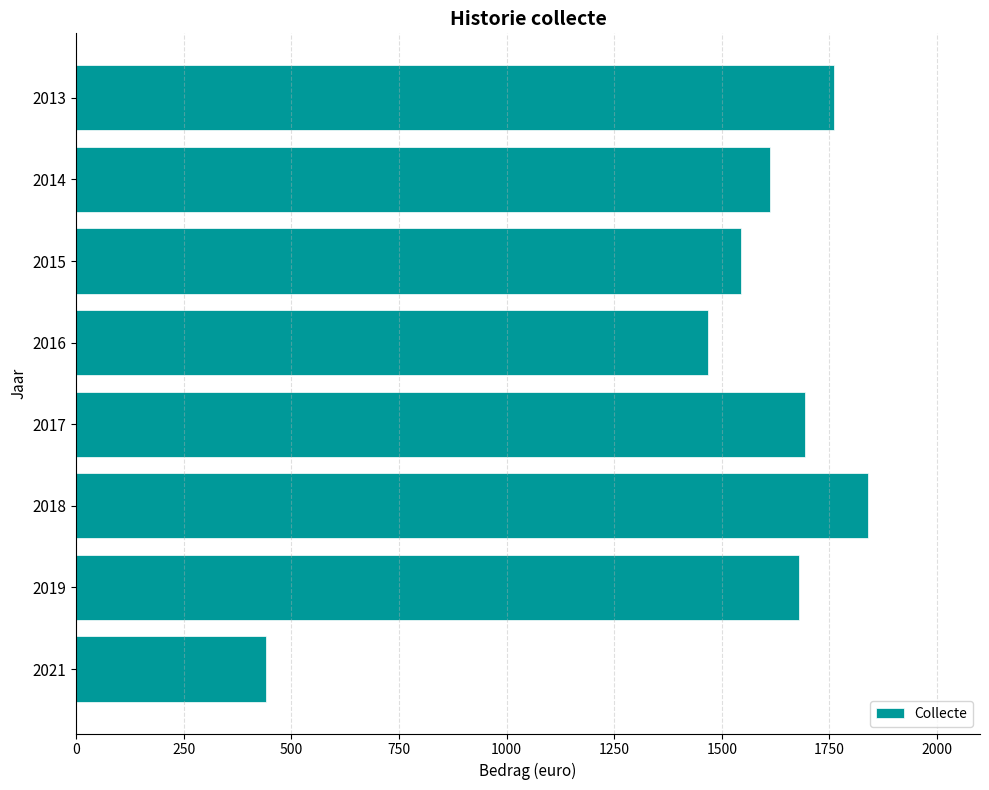

What is the value of the 5th bar from the top?

1693.3